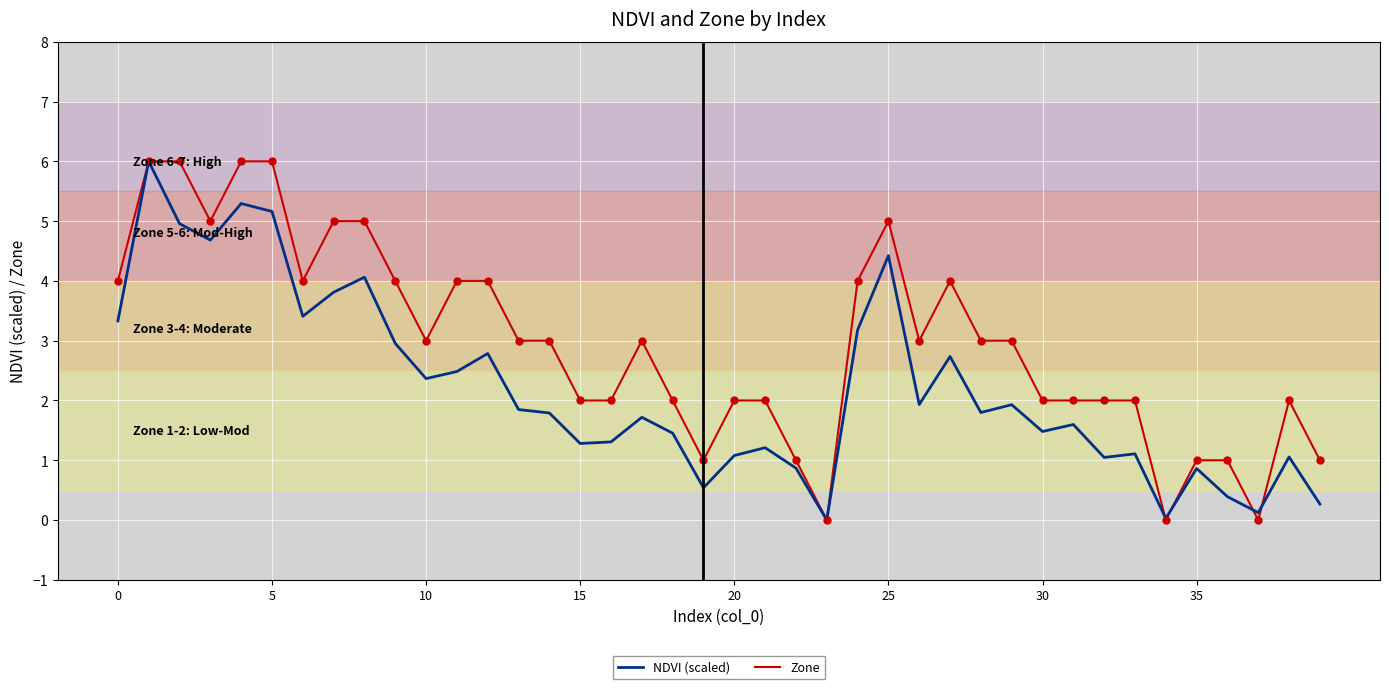

Which series has the largest total across all categories?

Zone